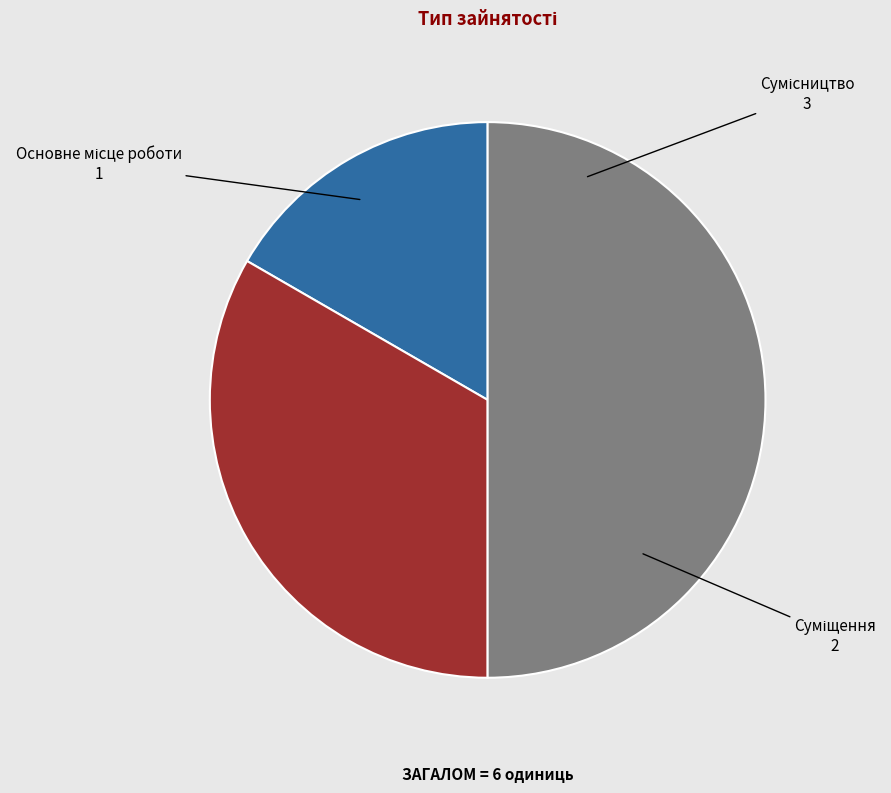

How many segments does this pie chart have?

3